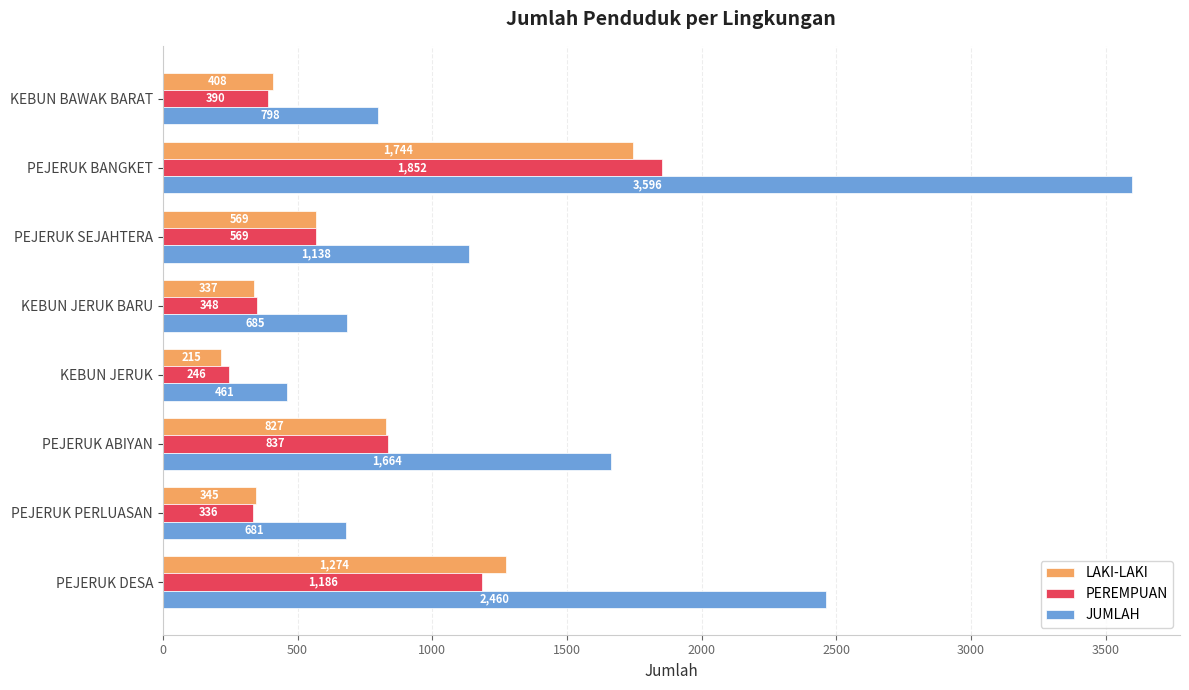

List the labels in order of PEREMPUAN value, smallest first.

KEBUN JERUK, PEJERUK PERLUASAN, KEBUN JERUK BARU, KEBUN BAWAK BARAT, PEJERUK SEJAHTERA, PEJERUK ABIYAN, PEJERUK DESA, PEJERUK BANGKET